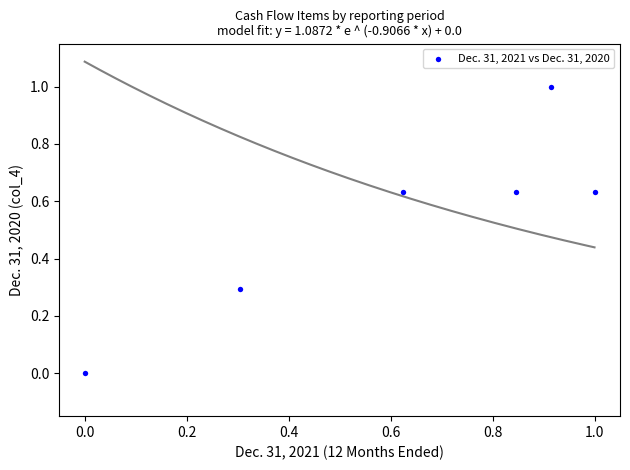

What is the range of Y values (max minus min)?

1.0